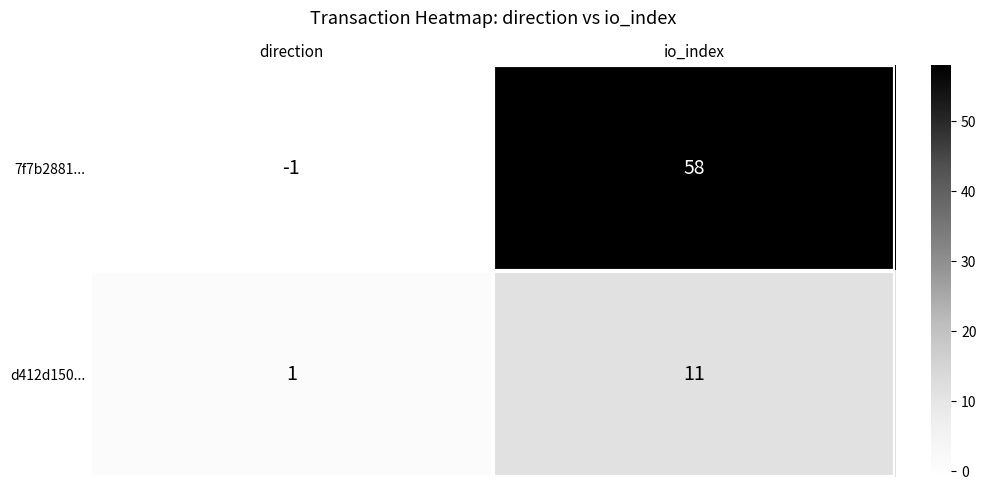

Reading left to right, transcribe all the data shown in this chart.

7f7b2881...: -1	58
d412d150...: 1	11